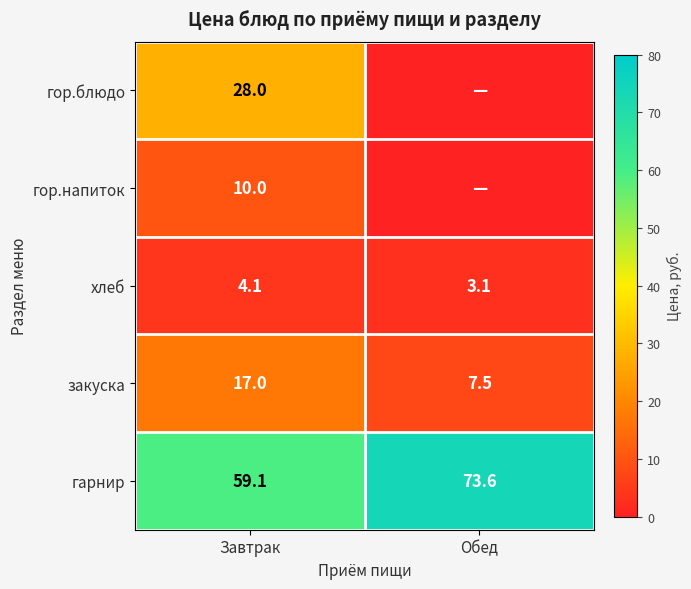

What is the difference between the гарнир values at Обед and Завтрак?

14.5